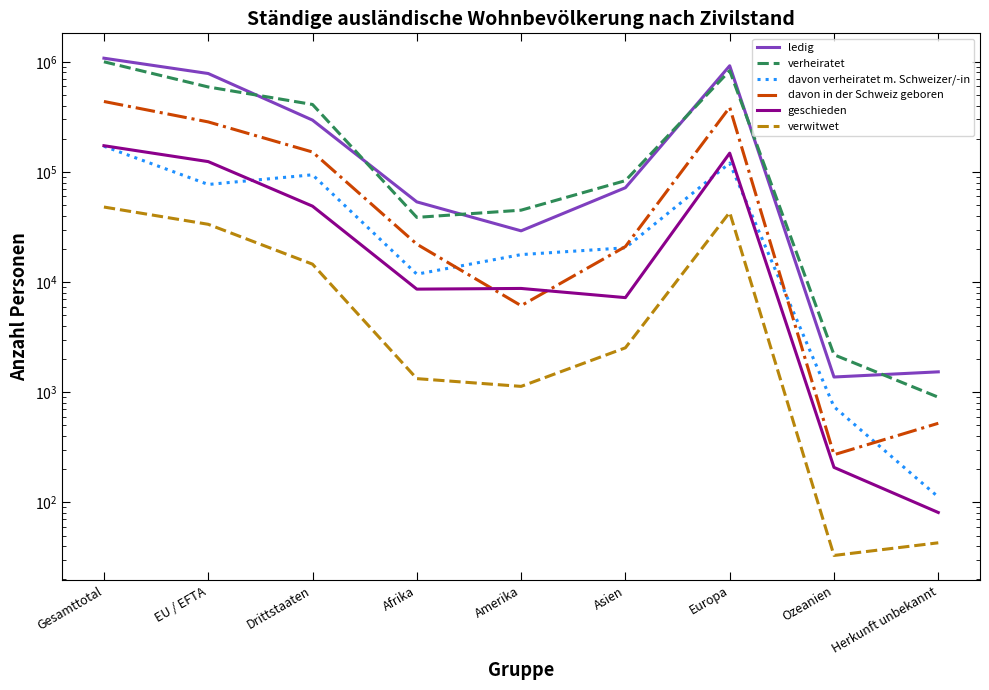

True or false: verheiratet has more than 0 points higher than both neighbors.

True